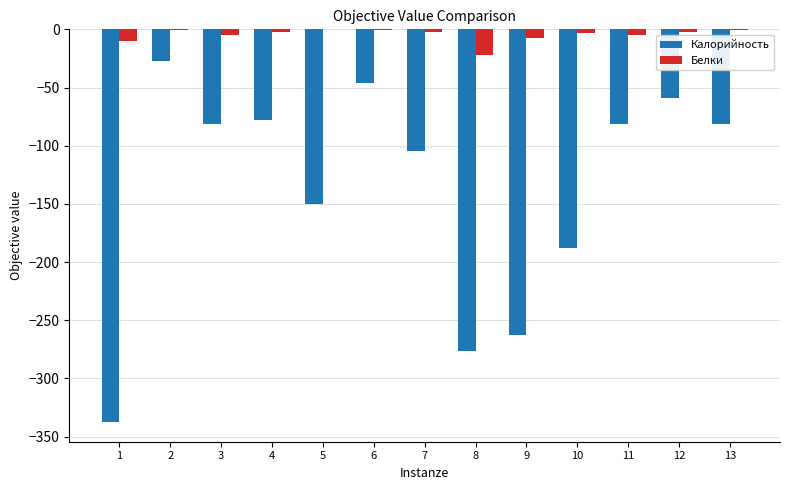

Which series changed the most between 6 and 10?

Калорийность